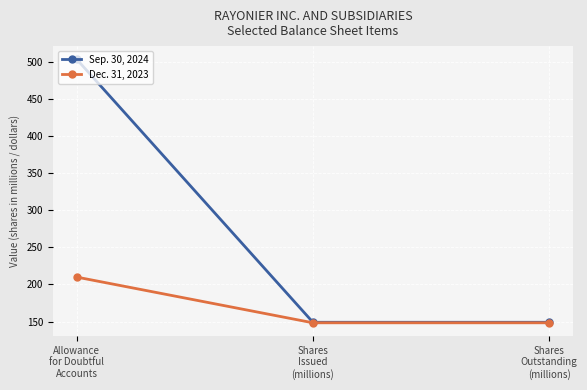

Reading left to right, transcribe all the data shown in this chart.

Sep. 30, 2024: 504.0	149.0	149.0
Dec. 31, 2023: 210.0	148.3	148.3